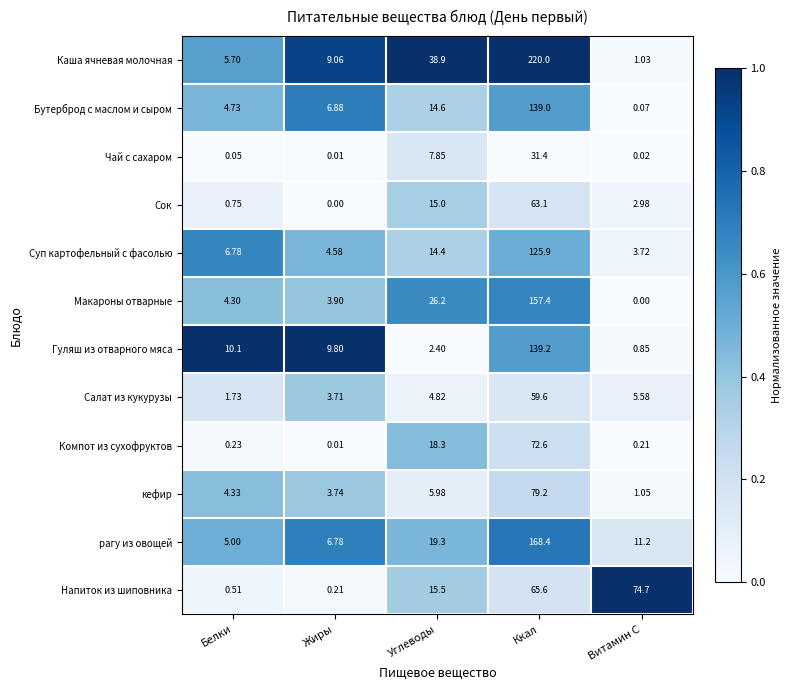

Which series has the largest range (max minus min)?

Каша ячневая молочная